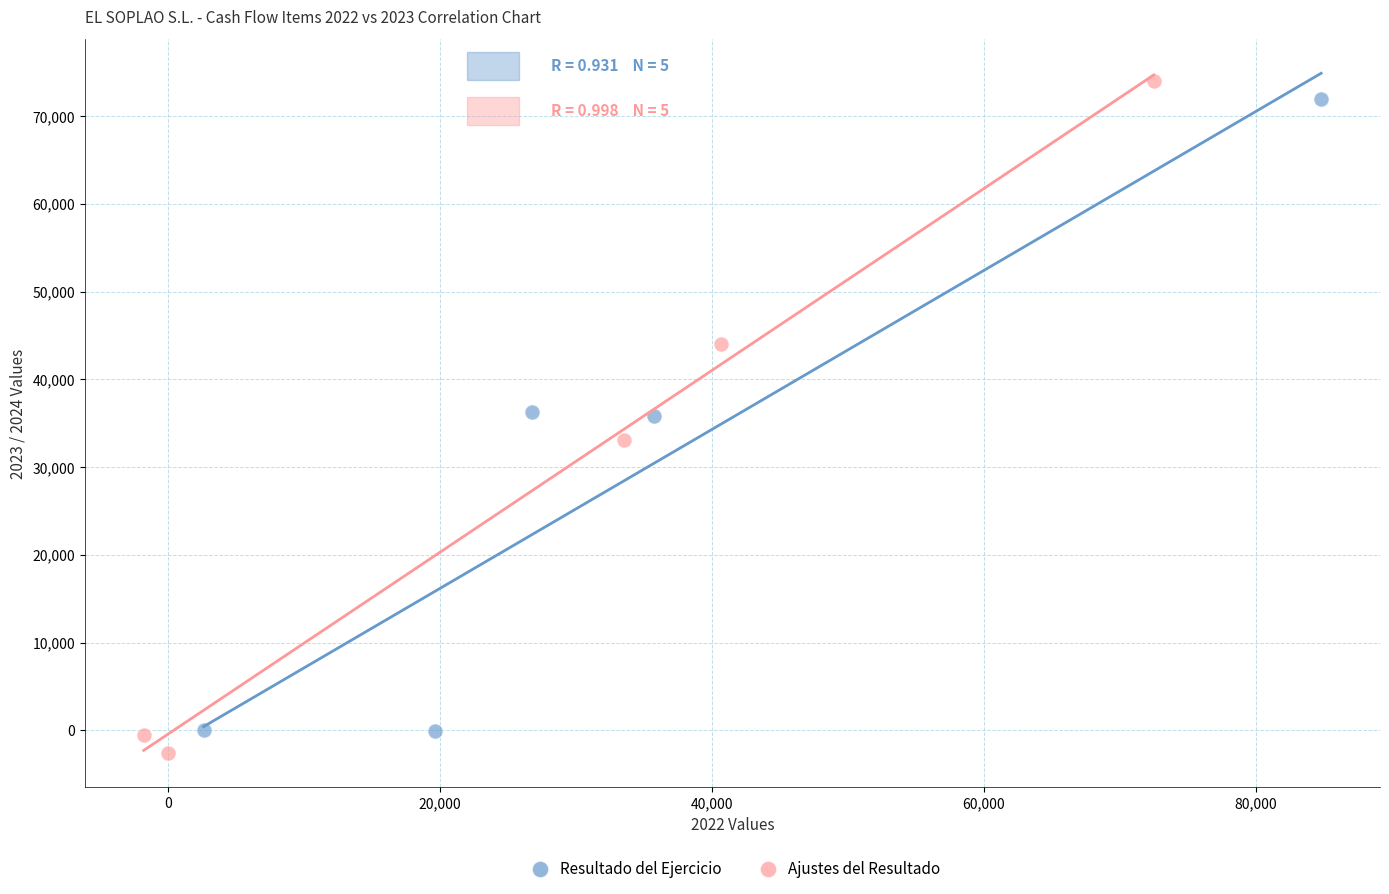

Which series reaches the maximum Y coordinate?

Ajustes del Resultado